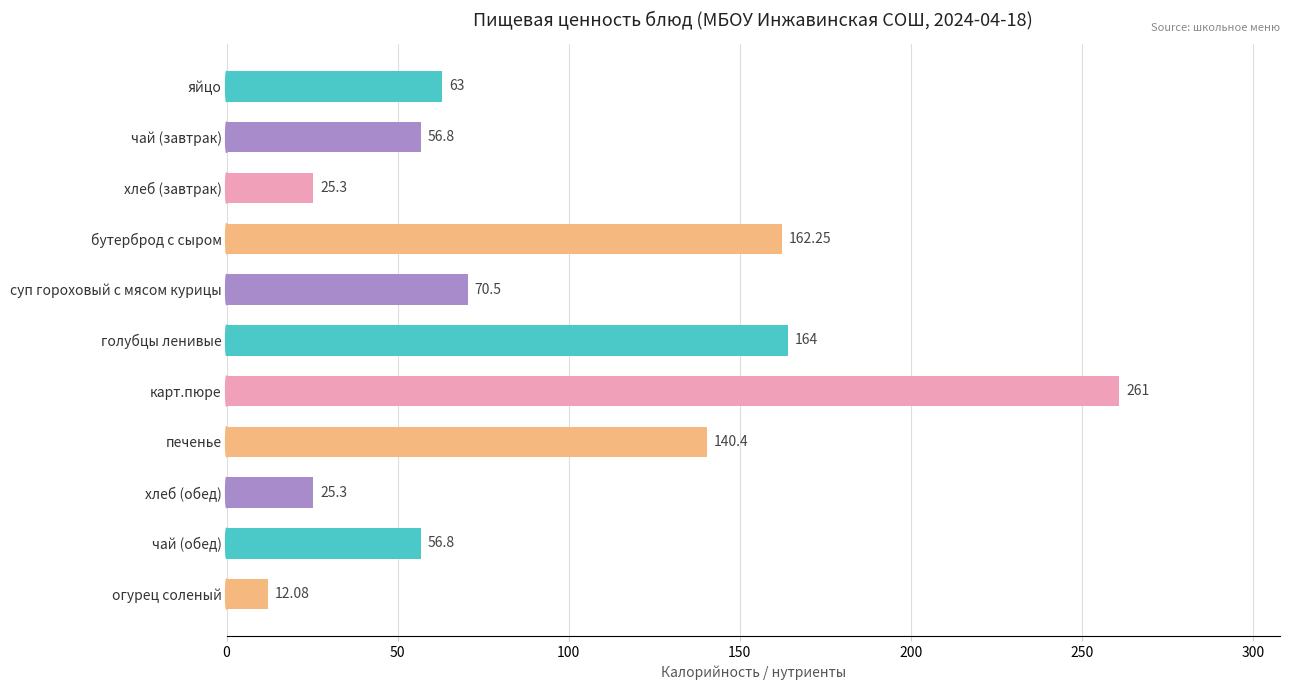

What is the label of the 5th bar from the top?

суп гороховый с мясом курицы